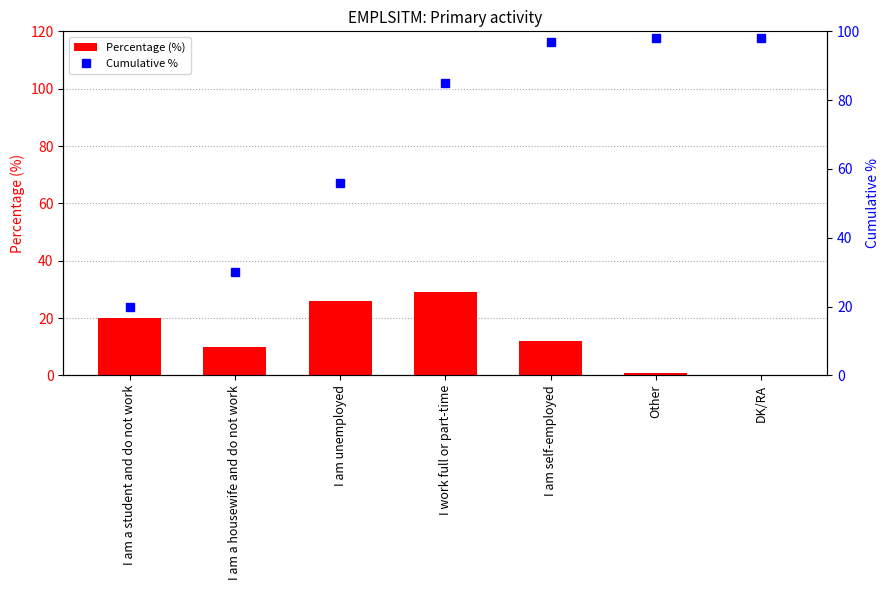

How many data points in Cumulative % are less than 85?

3